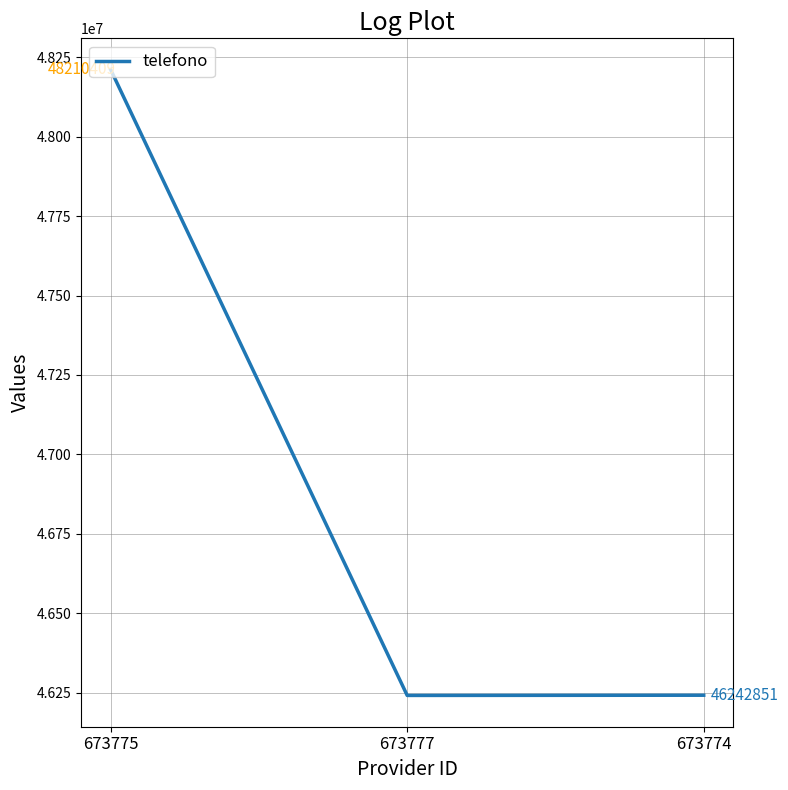

What is the maximum value shown in the chart?

48210409